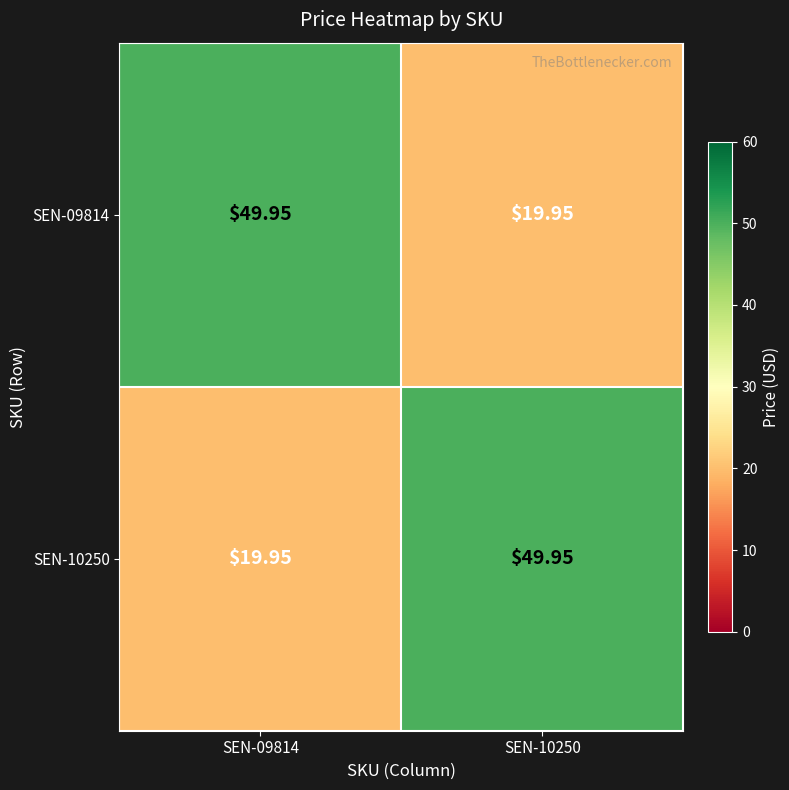

Count the number of categories in the chart.

2